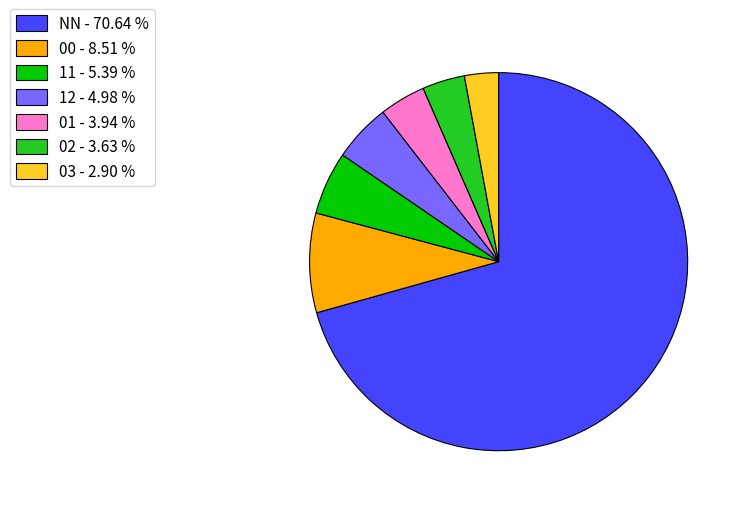

Which category has the smallest portion of the pie?

03